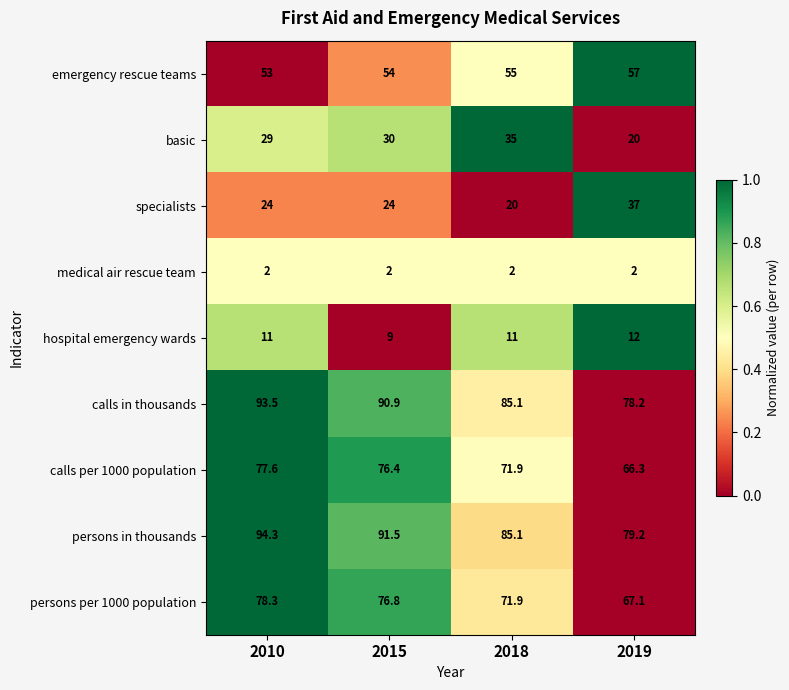

What is the greatest value displayed?

94.3